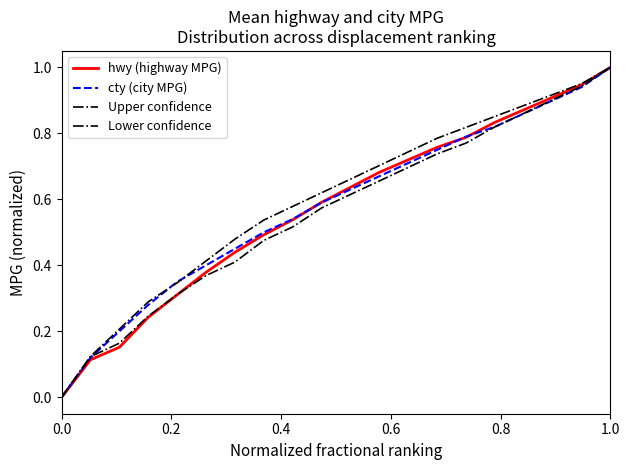

Count the number of data series in this chart.

4